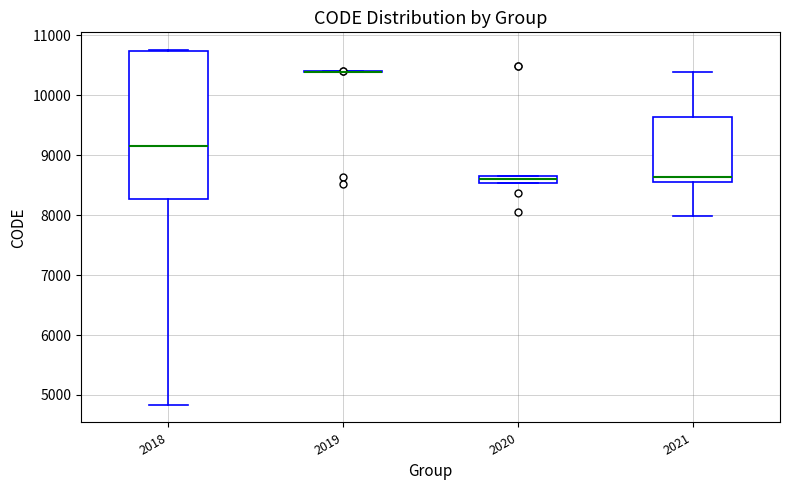

Comparing the boxes themselves (not the whiskers), which one is the tallest?

2018